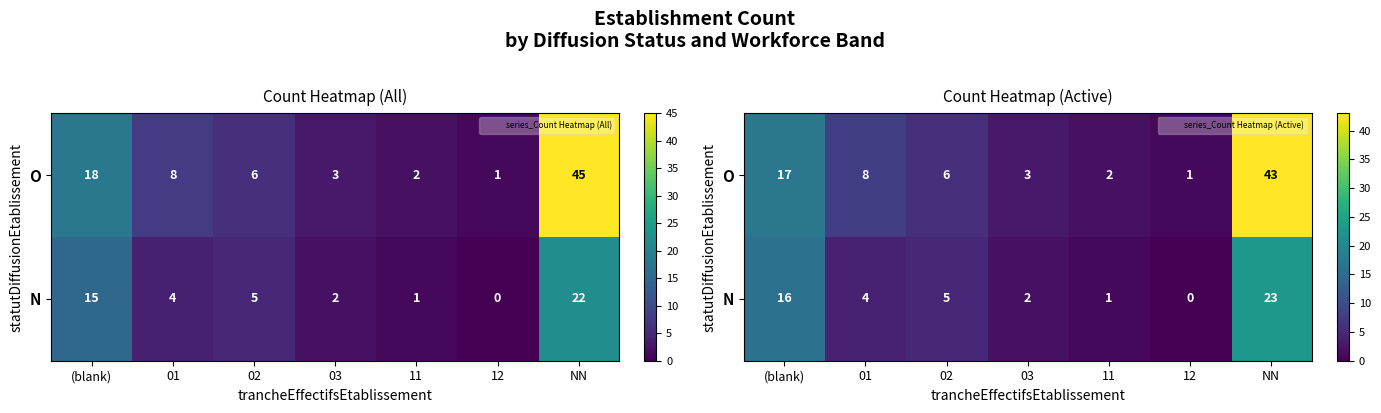

At which label is N closest to 11?

(blank)